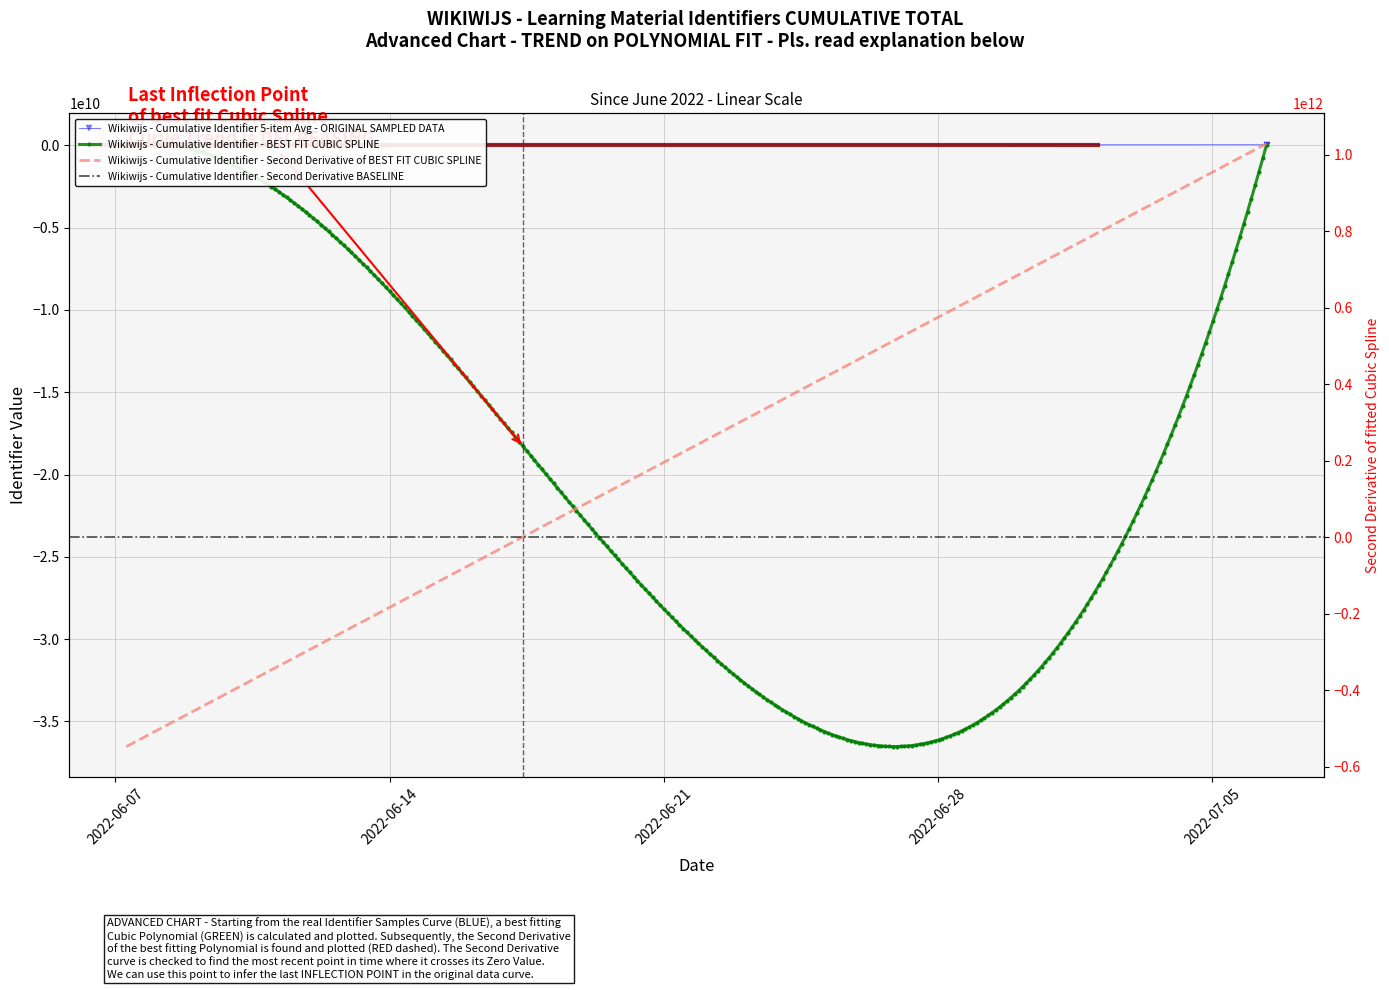

What is the label of the 3rd point from the left?

2022-06-07 07:42:01